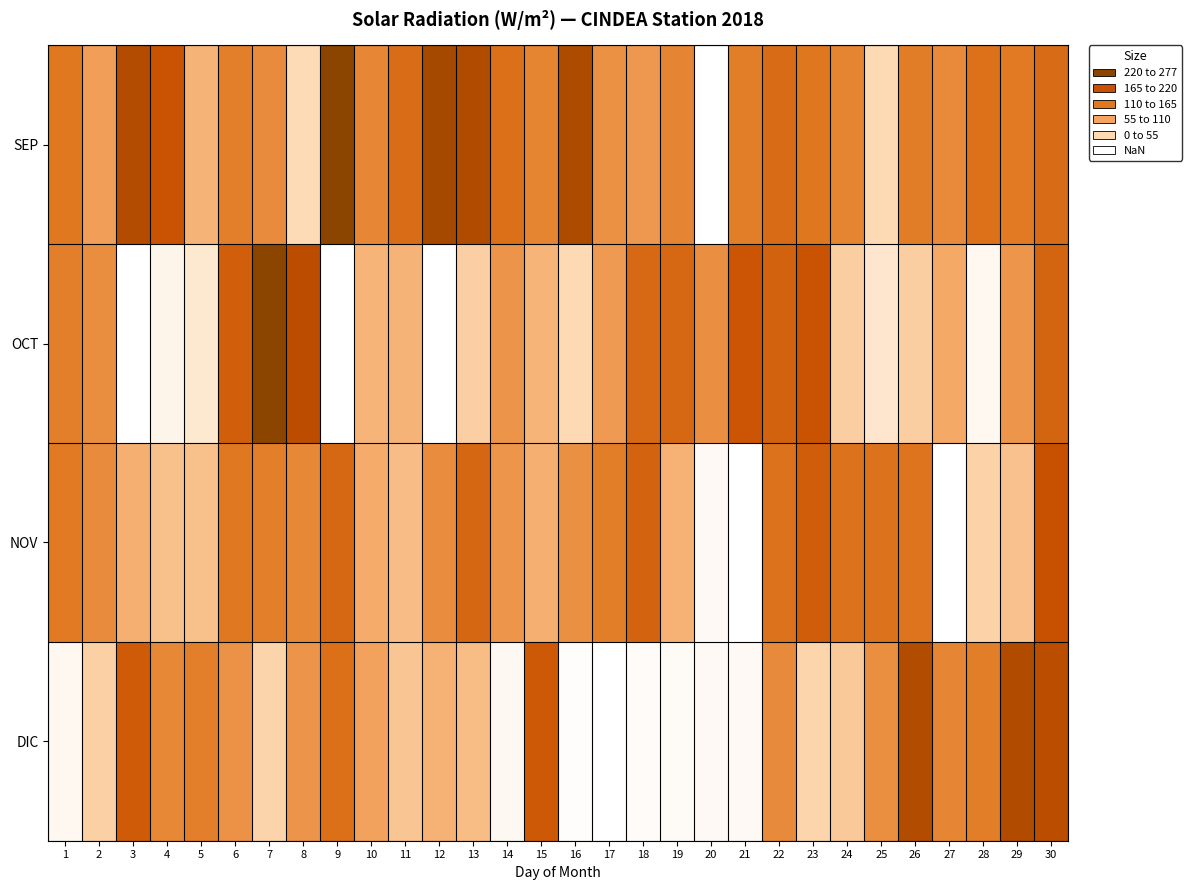

Which has a higher value, 3 or 22?

3